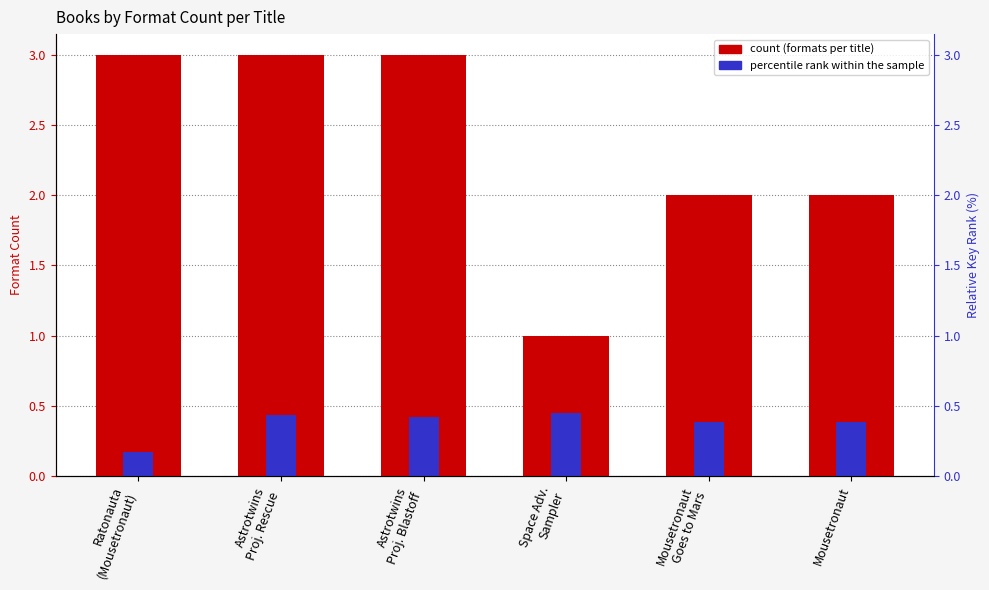

At which label does count reach its peak?

Ratonauta
(Mousetronaut)